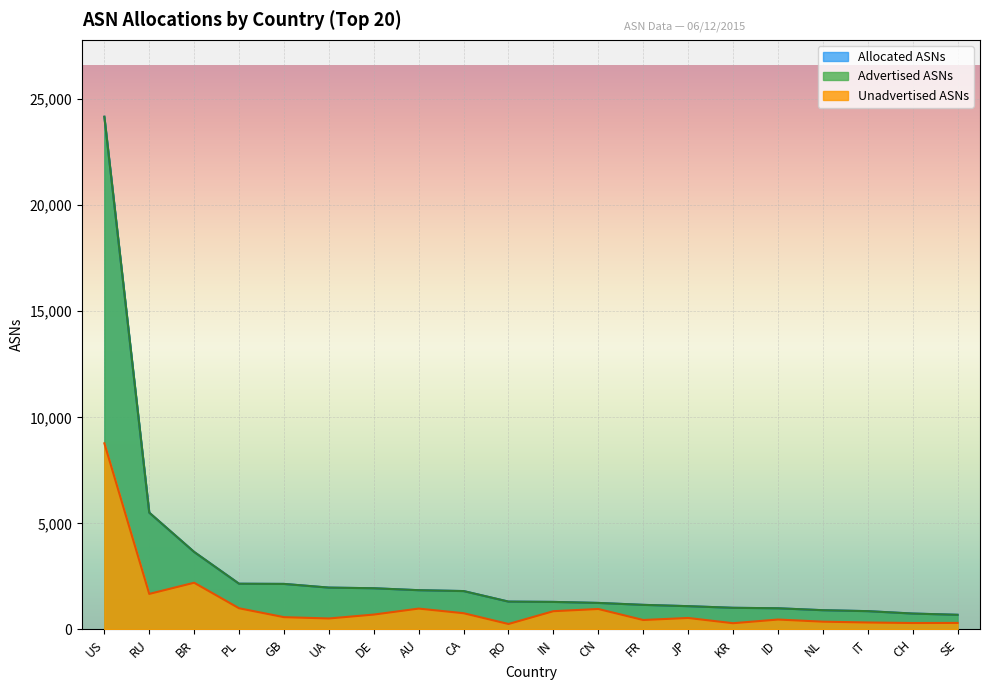

True or false: Advertised ASNs and Allocated ASNs cross at least once.

False